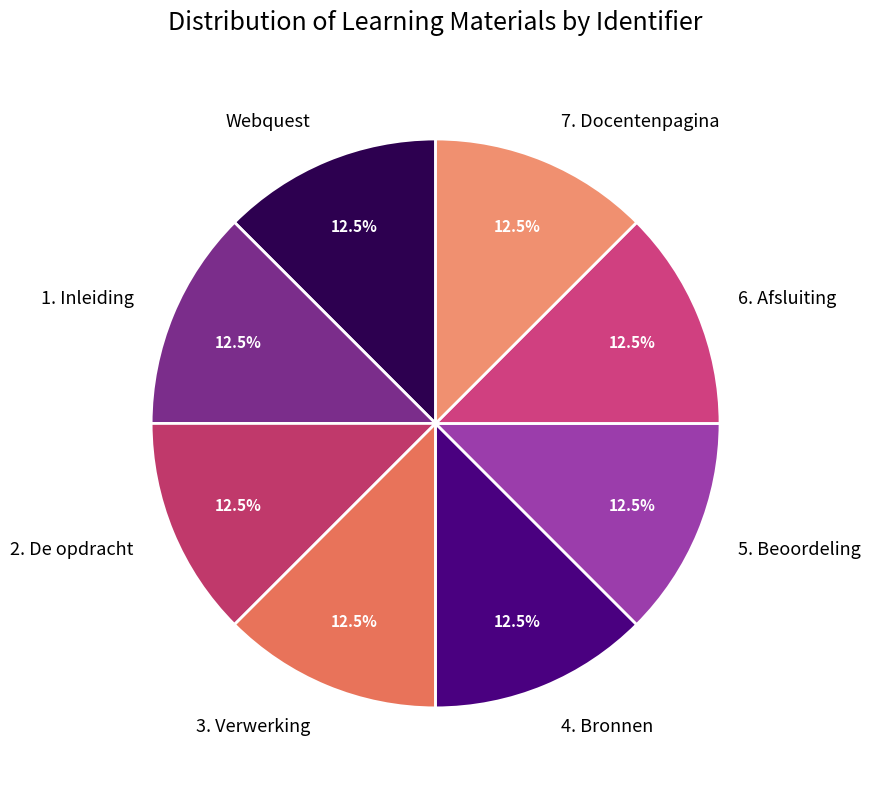

Combined, what portion of the pie is 5. Beoordeling and 1. Inleiding?

25.0%